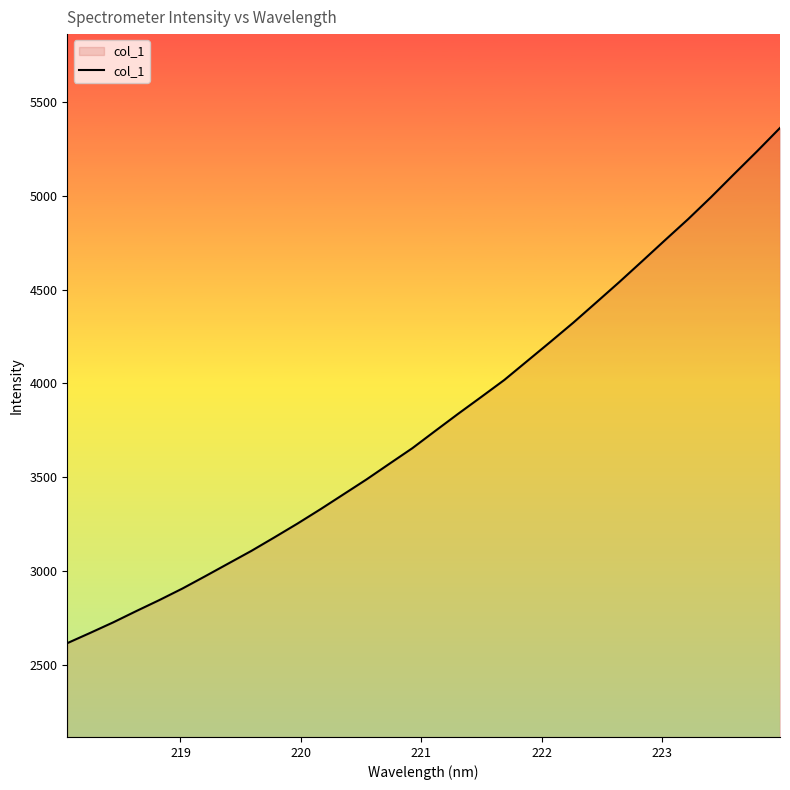

What is the minimum value shown in the chart?

2615.9